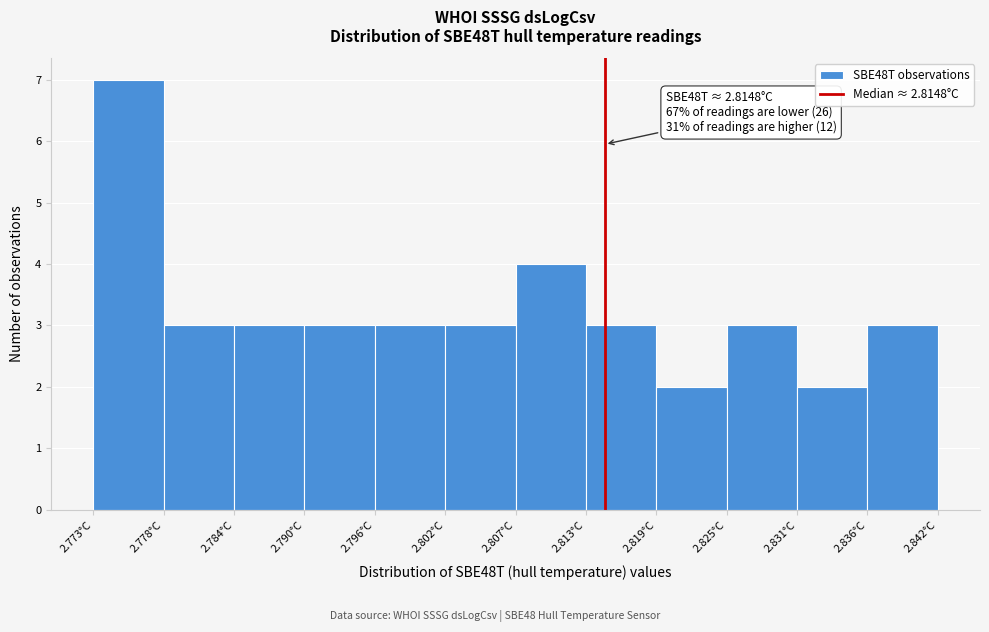

Which range on the x-axis has the tallest bar?

2.773 to 2.778